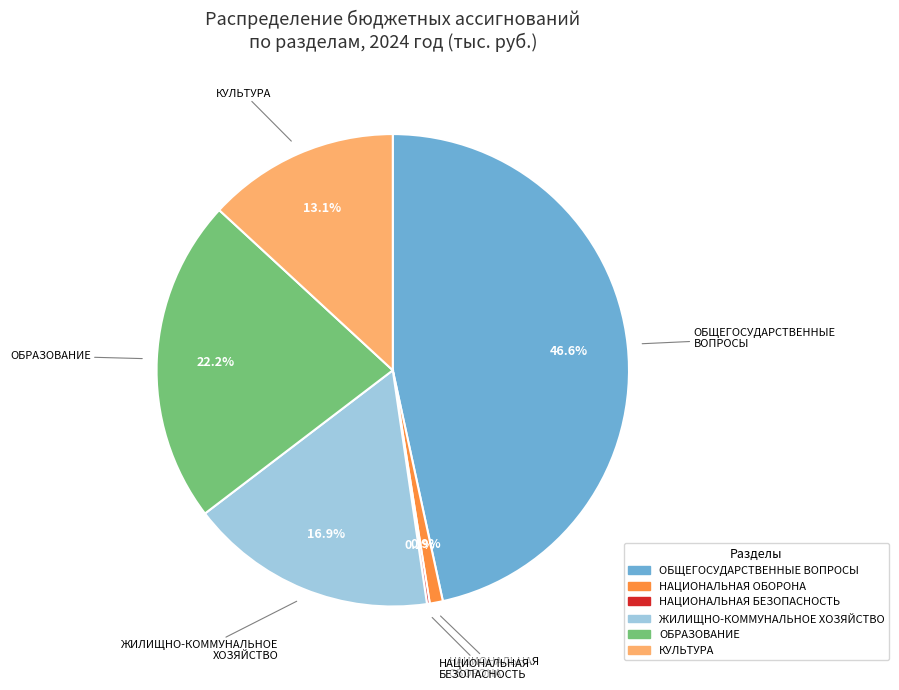

Does any single category account for the majority?

No